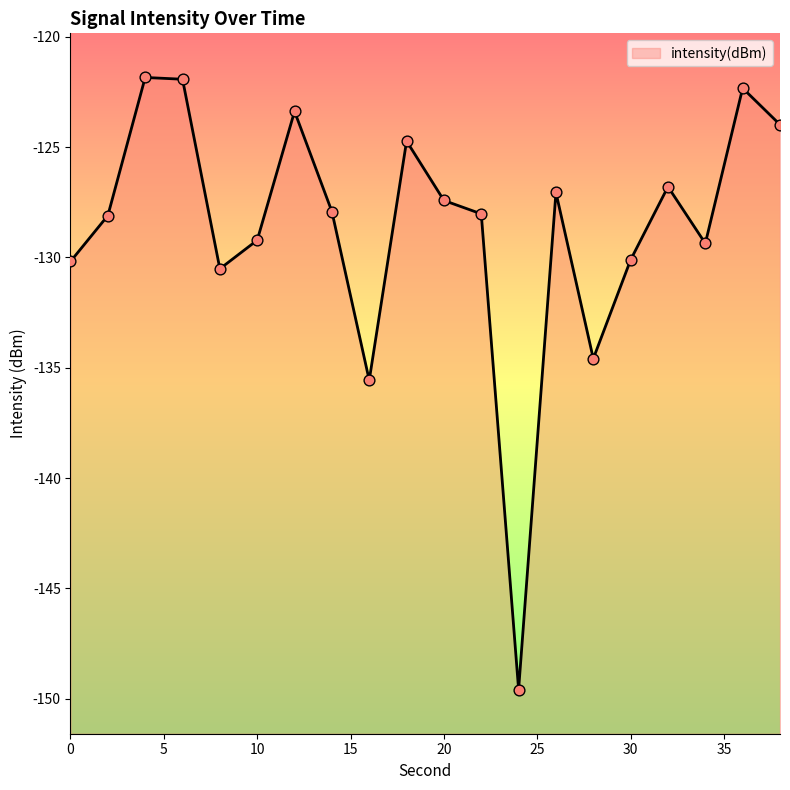

Between 34 and 26, which is larger?

26